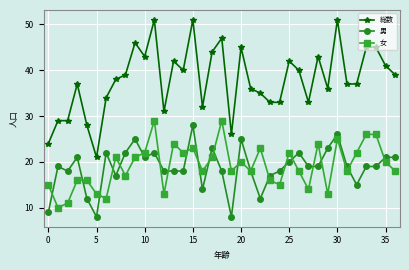

List the series in order of their peak value, lowest first.

男, 女, 総数